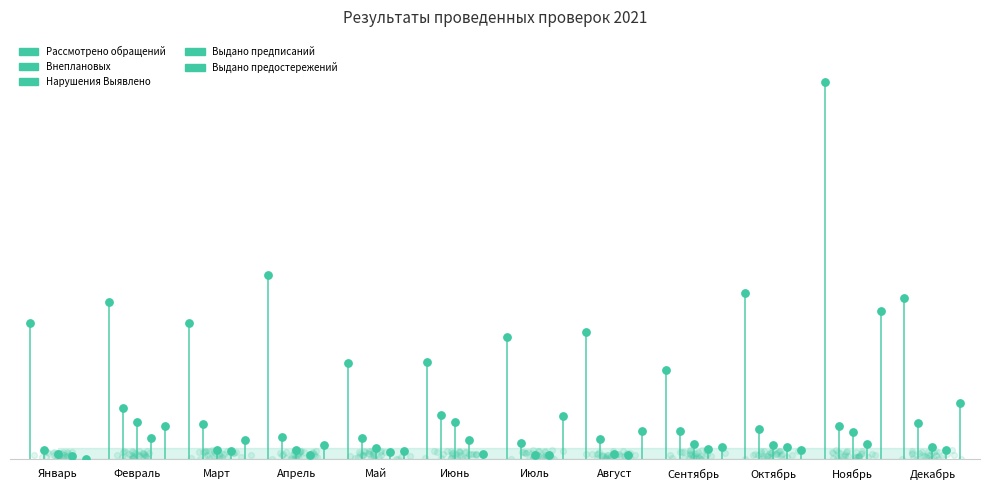

Is the value of Выдано предостережений at Июль greater than the value of Выдано предписаний at Декабрь?

Yes